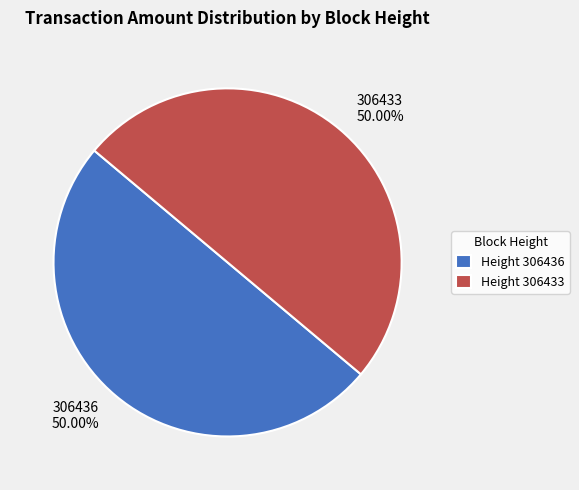

Is it true that 306436 is 60% of the pie?

False